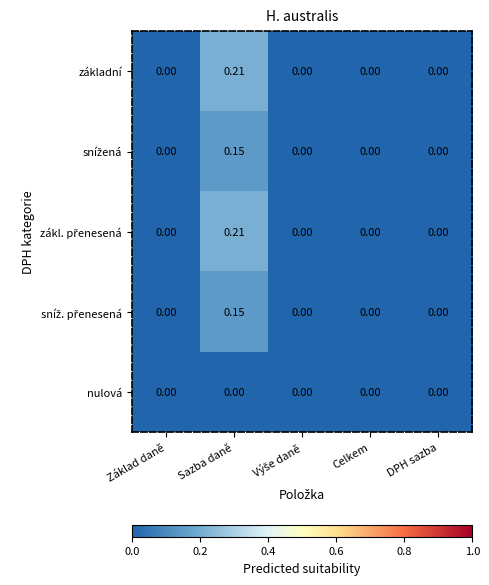

At which category is the sum across all series the highest?

Sazba daně